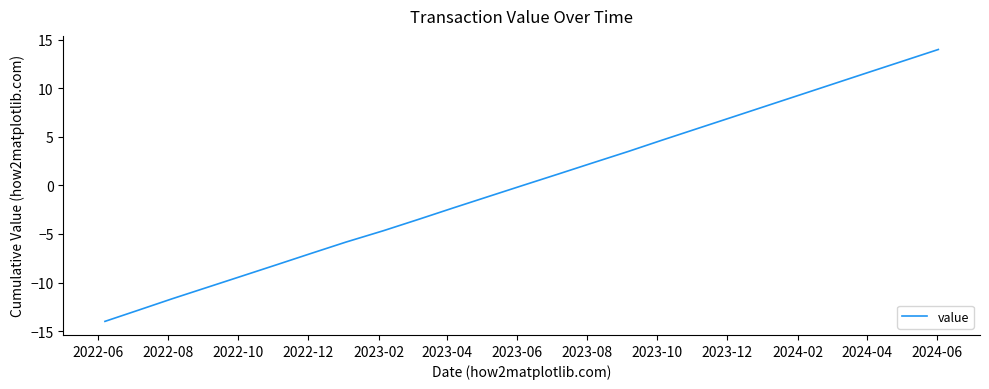

Count the number of categories in the chart.

25